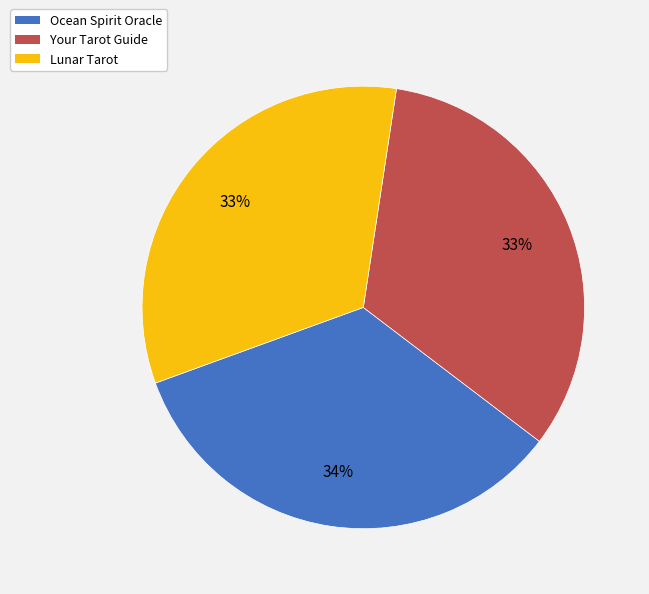

Which has a higher value, Ocean Spirit Oracle or Lunar Tarot?

Ocean Spirit Oracle